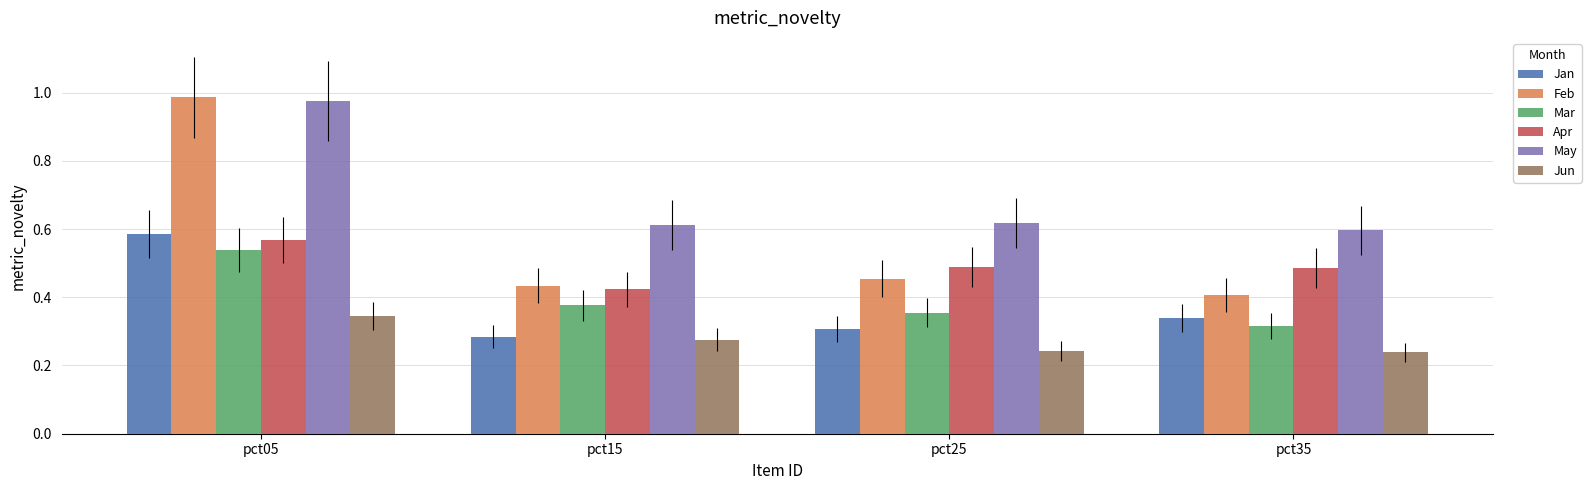

Between pct05 and pct25, which series saw the biggest shift?

Feb